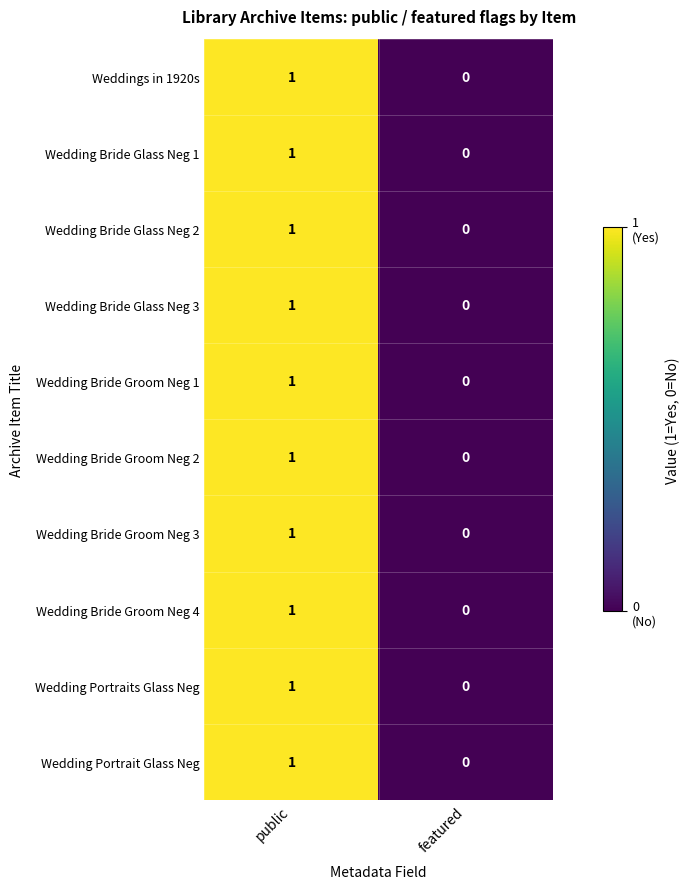

Rank the categories by Wedding Bride Glass Neg 1 value from lowest to highest.

featured, public